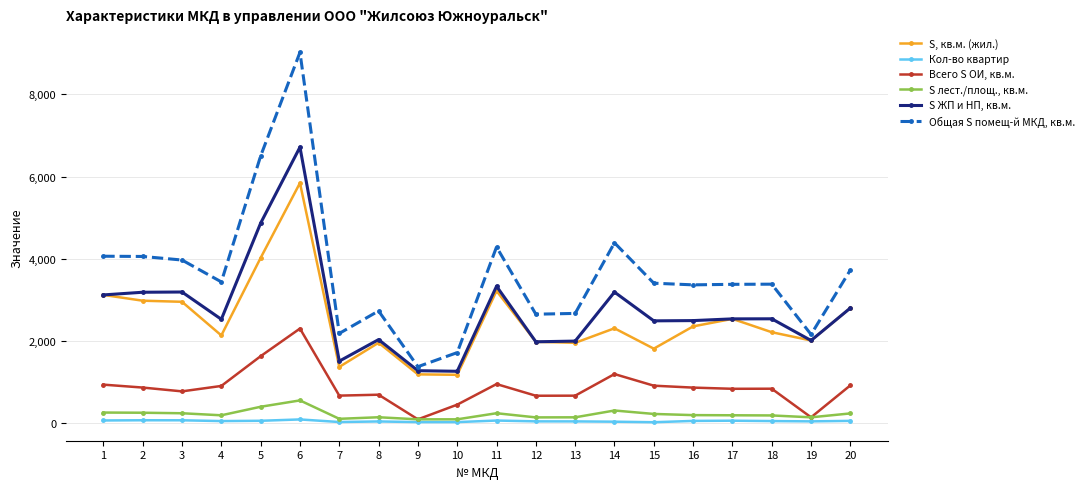

True or false: Общая S помещ-й МКД, кв.м. has a value of 997.8 at 8.

False